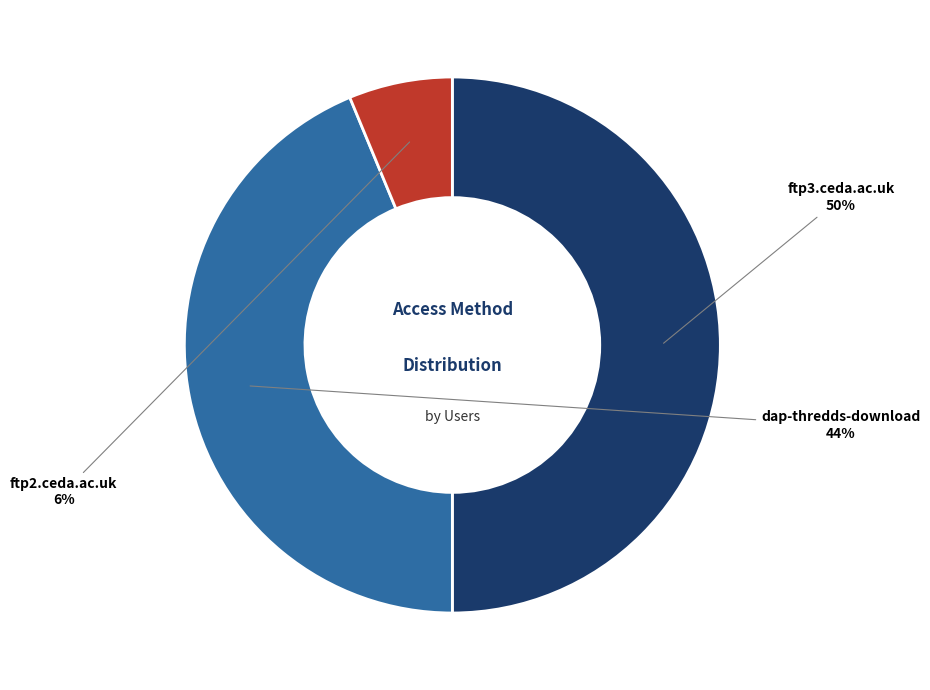

Which slice is the smallest?

ftp2.ceda.ac.uk